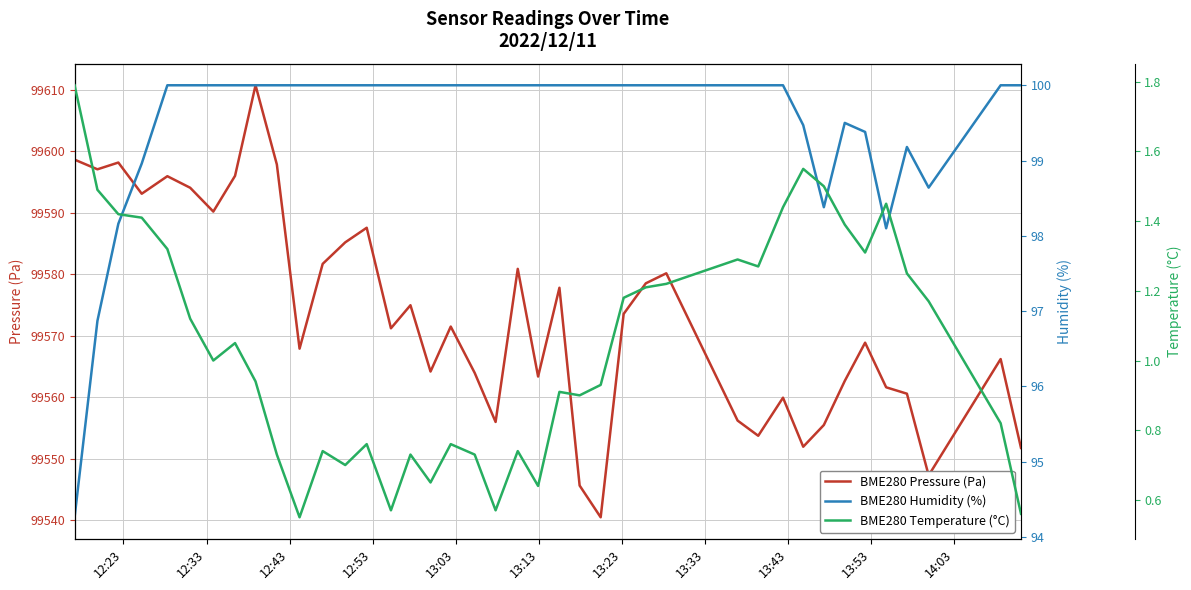

What is the average value of the BME280 Humidity (%) series?

99.5